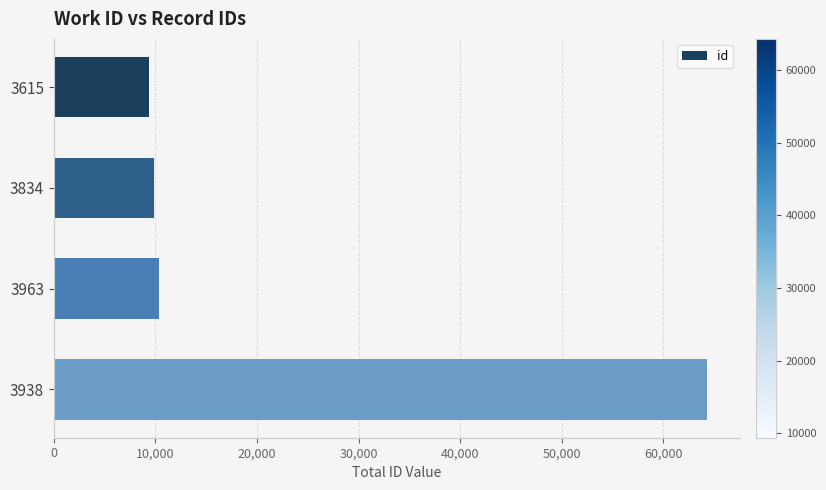

Is it true that the value at 3834 is 6195?

False